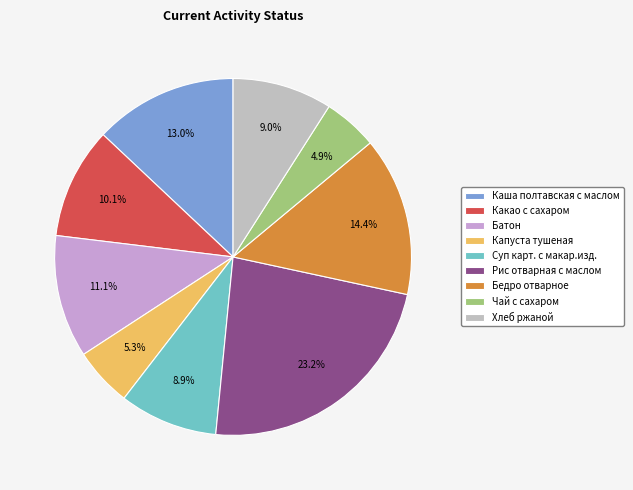

Is there a majority slice in this chart?

No